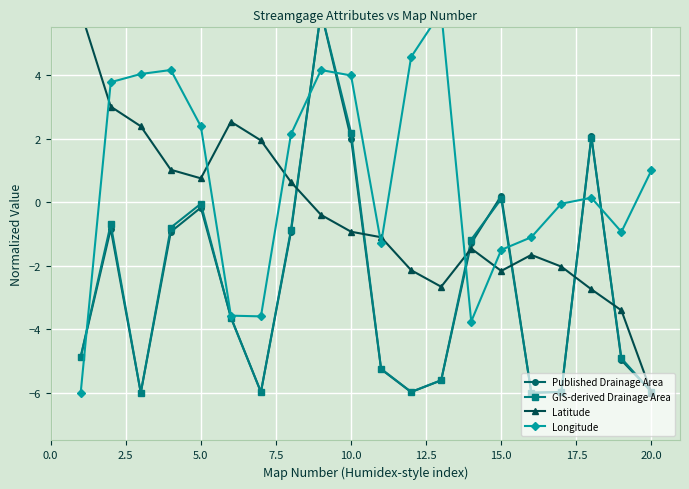

How many distinct data groups are displayed?

4